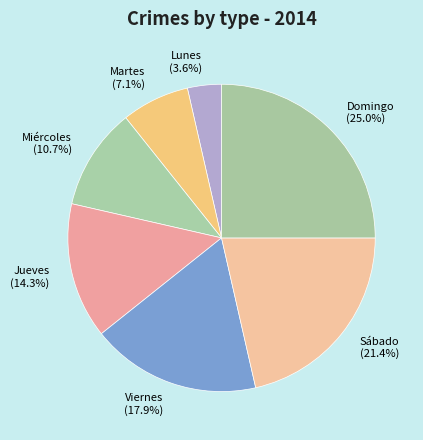

Which category has the smallest portion of the pie?

Lunes